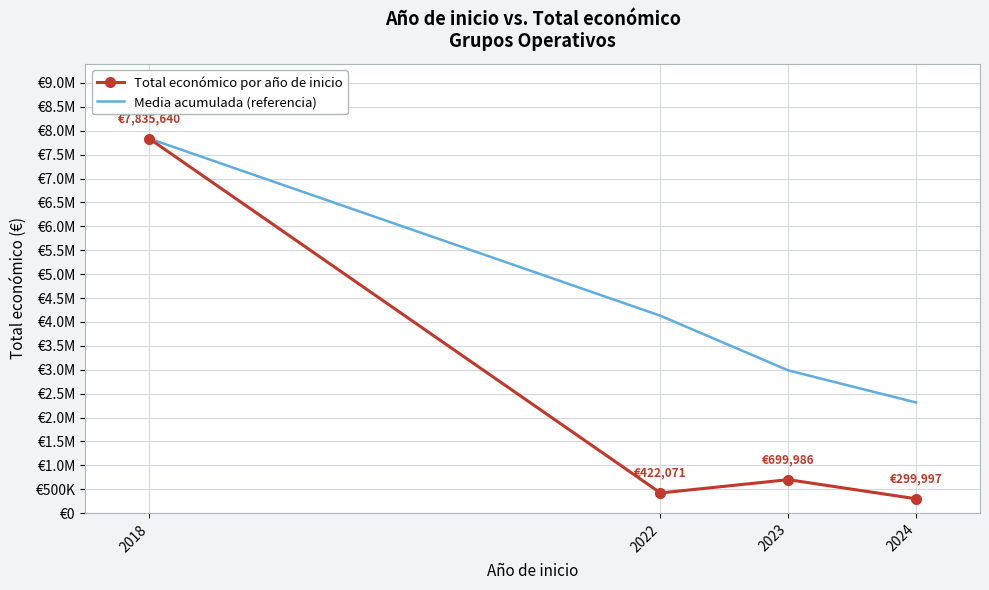

What are all the series names shown in the legend?

Total económico por año de inicio, Media acumulada (referencia)